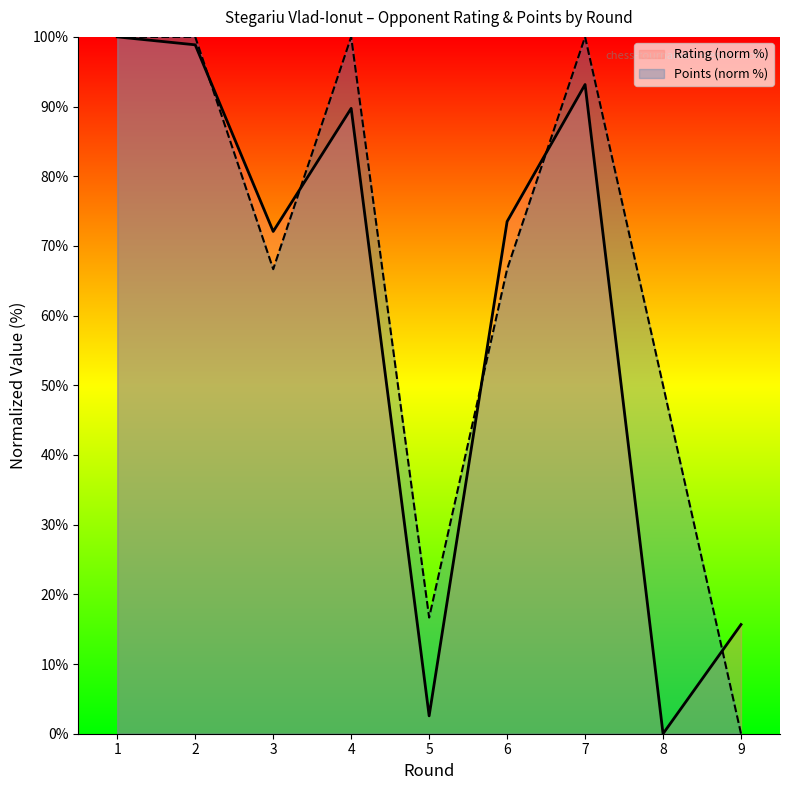

Reading left to right, what are all the values shown in this chart?

Rating: 100.0	98.9	72.1	89.7	2.6	73.5	93.2	0.0	15.7
Points: 100.0	100.0	66.7	100.0	16.7	66.7	100.0	50.0	0.0